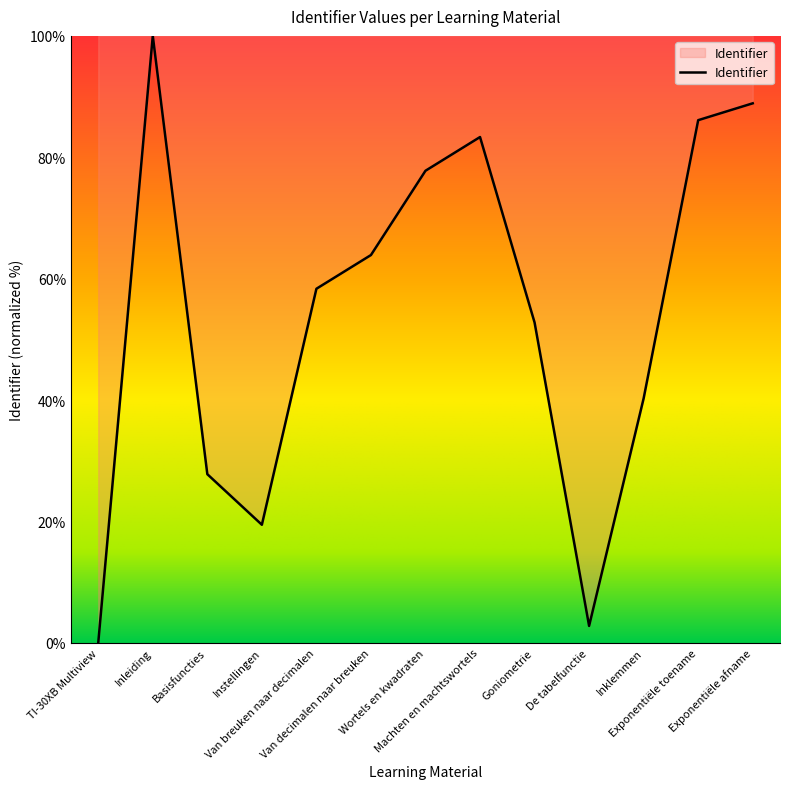

Does the chart display data point markers on the line(s)?

No